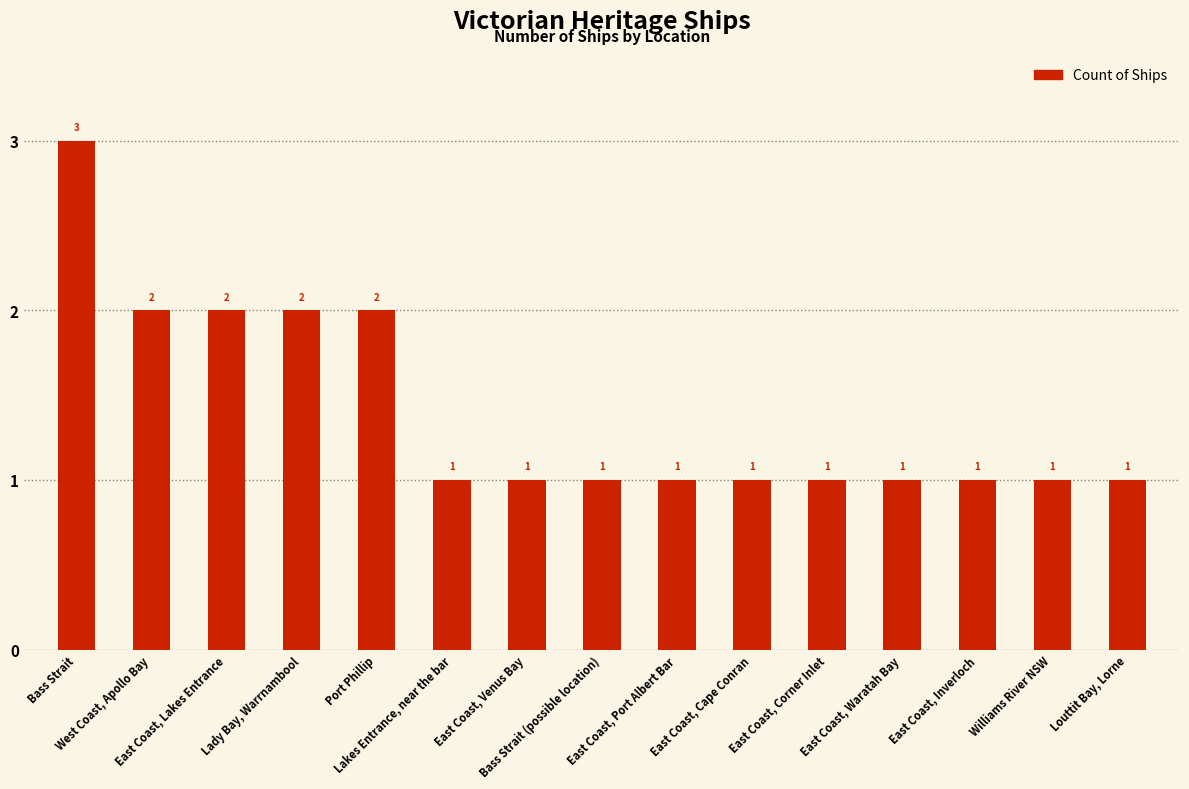

Reading left to right, extract all data points from this chart.

3	2	2	2	2	1	1	1	1	1	1	1	1	1	1